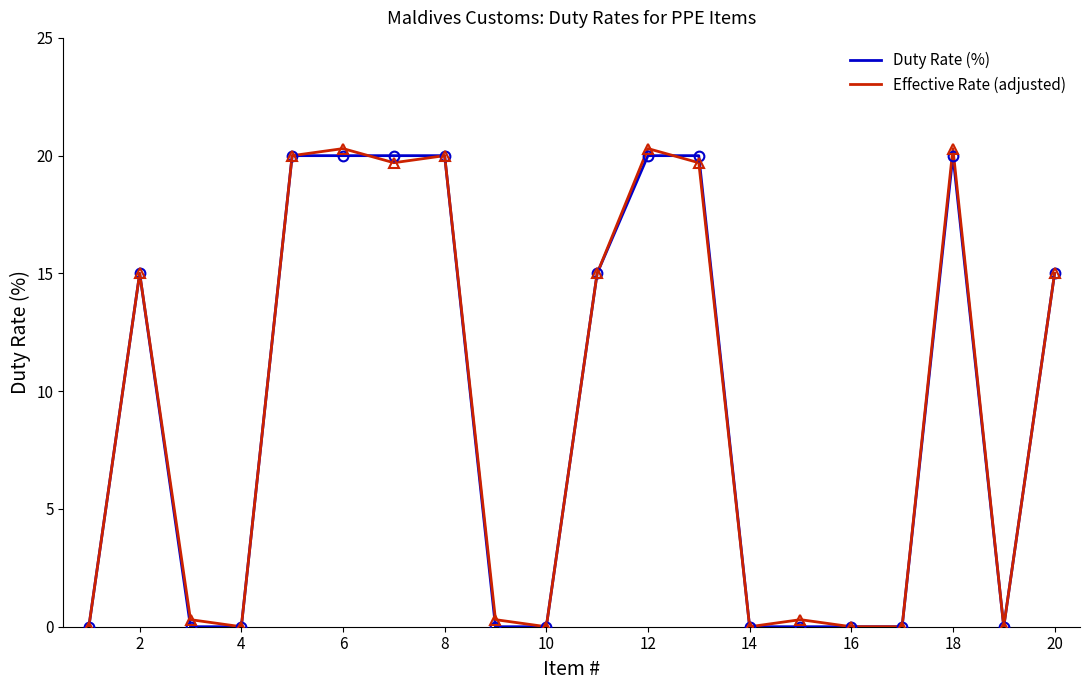

What is the maximum value for Duty Rate (%)?

20.0